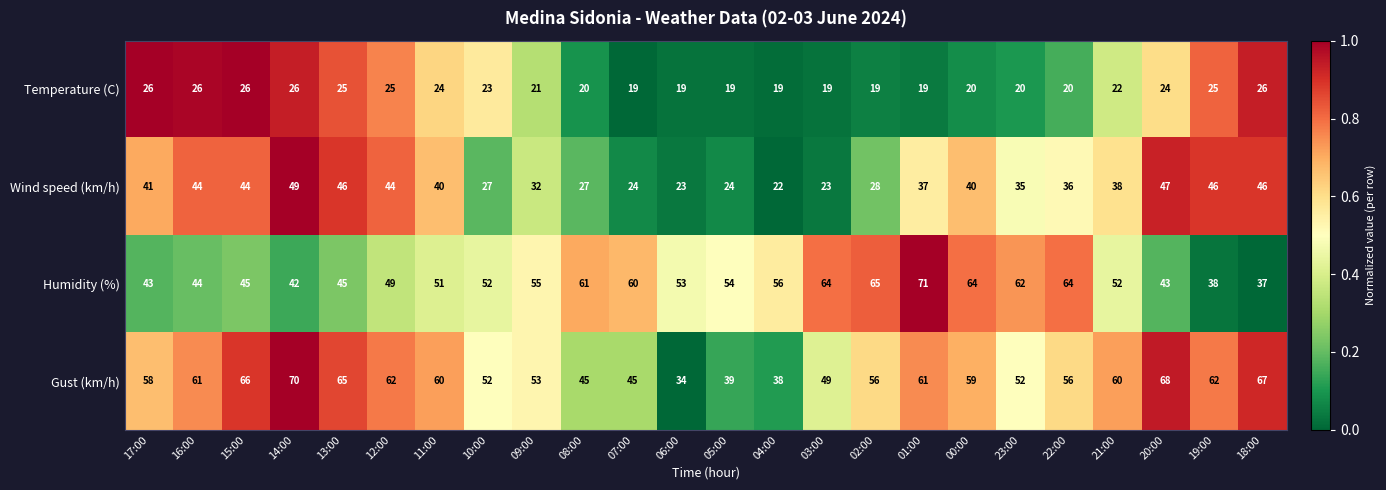

How many categories are shown in the chart?

24